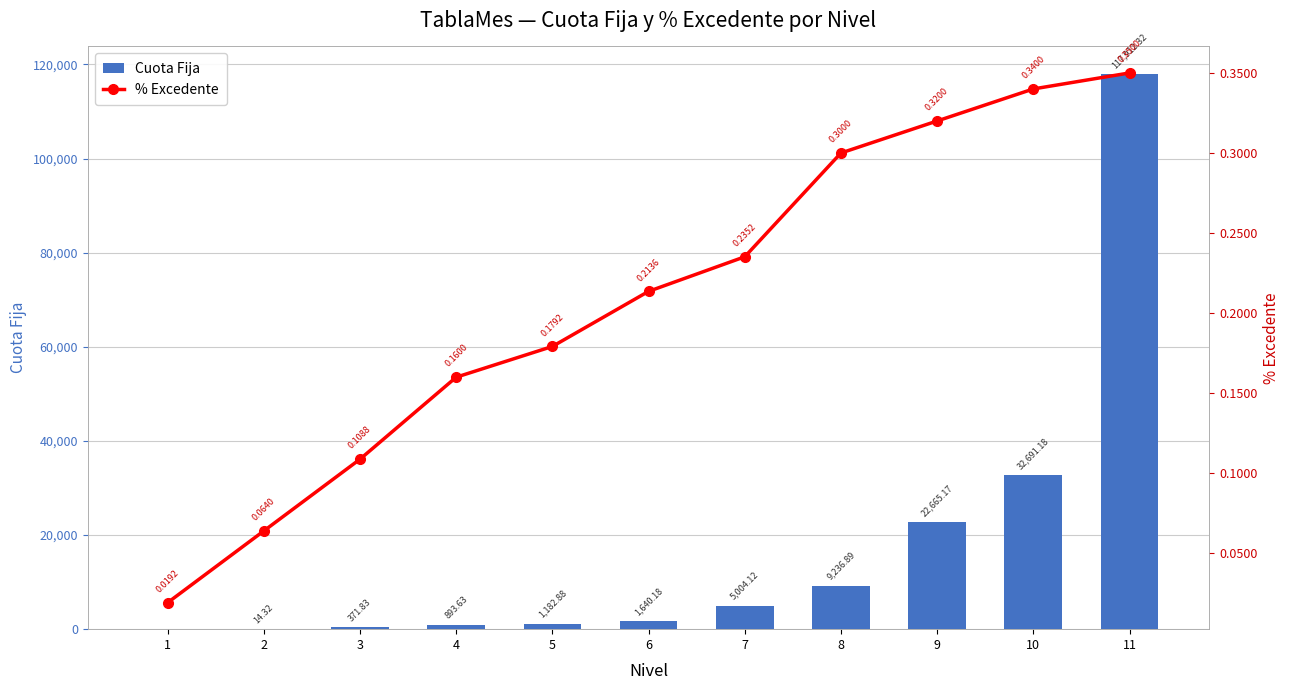

What is the difference between the % Excedente values at 10 and 5?

0.2